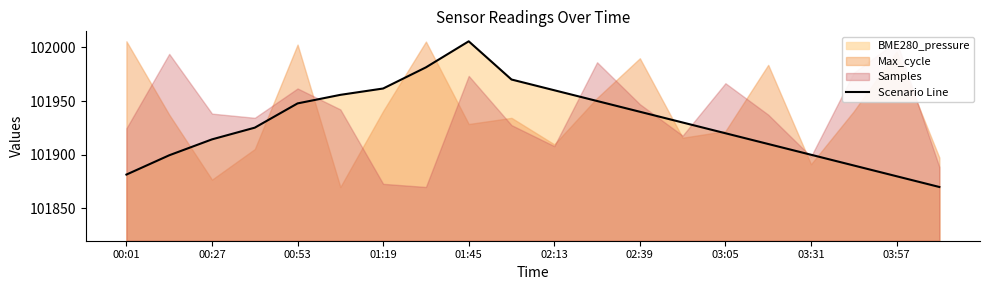

The value of Scenario Line at 03:31 is 101900.0. True or false?

True